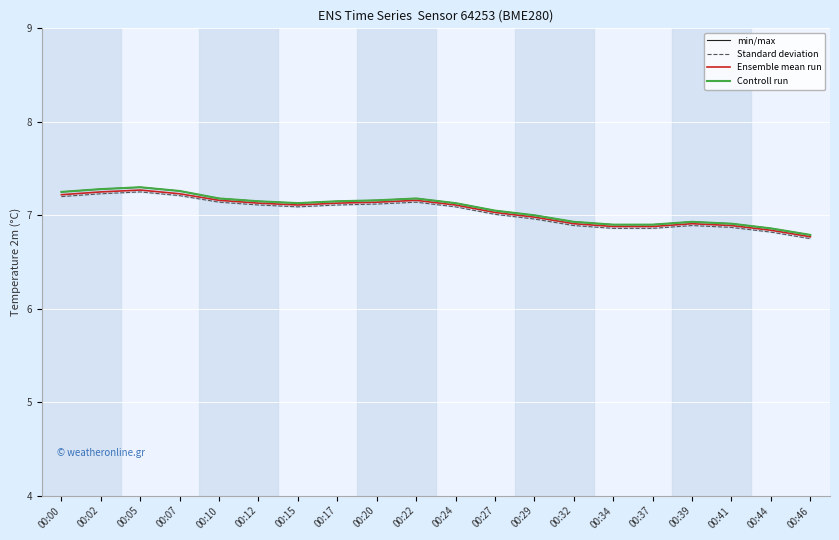

Between 00:15 and 00:27, which is larger?

00:15